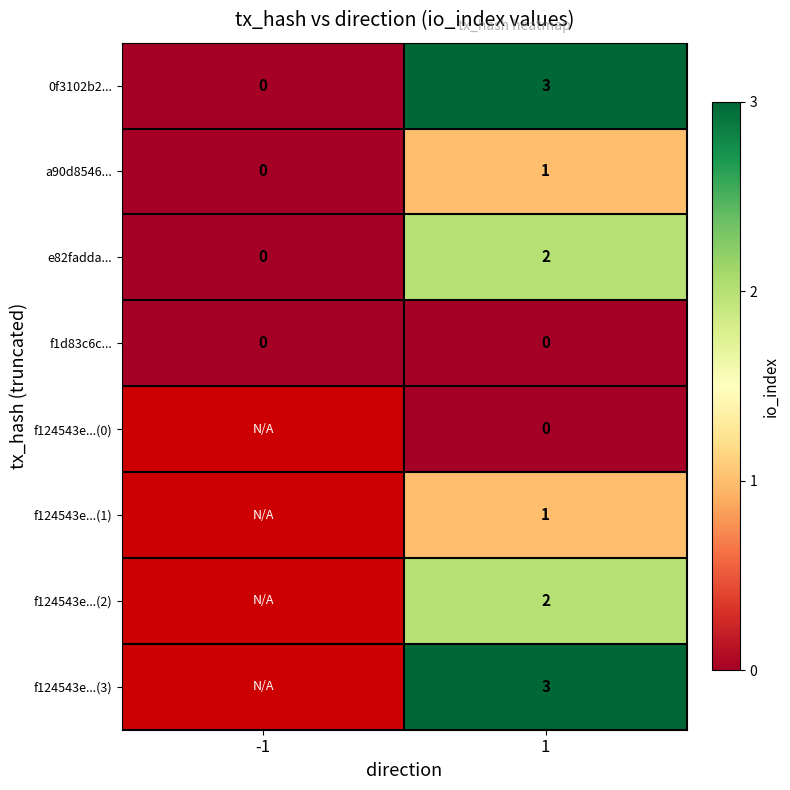

What is the difference between the 0f3102b2... values at -1 and 1?

3